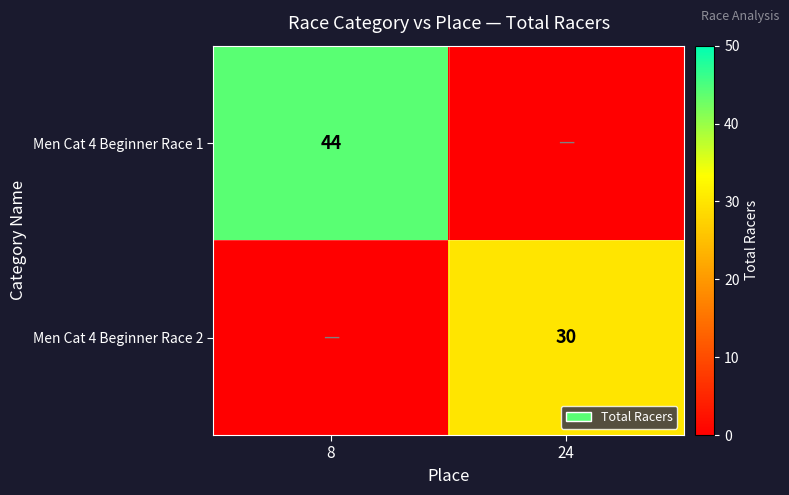

What is the total value across all series at 24?

30